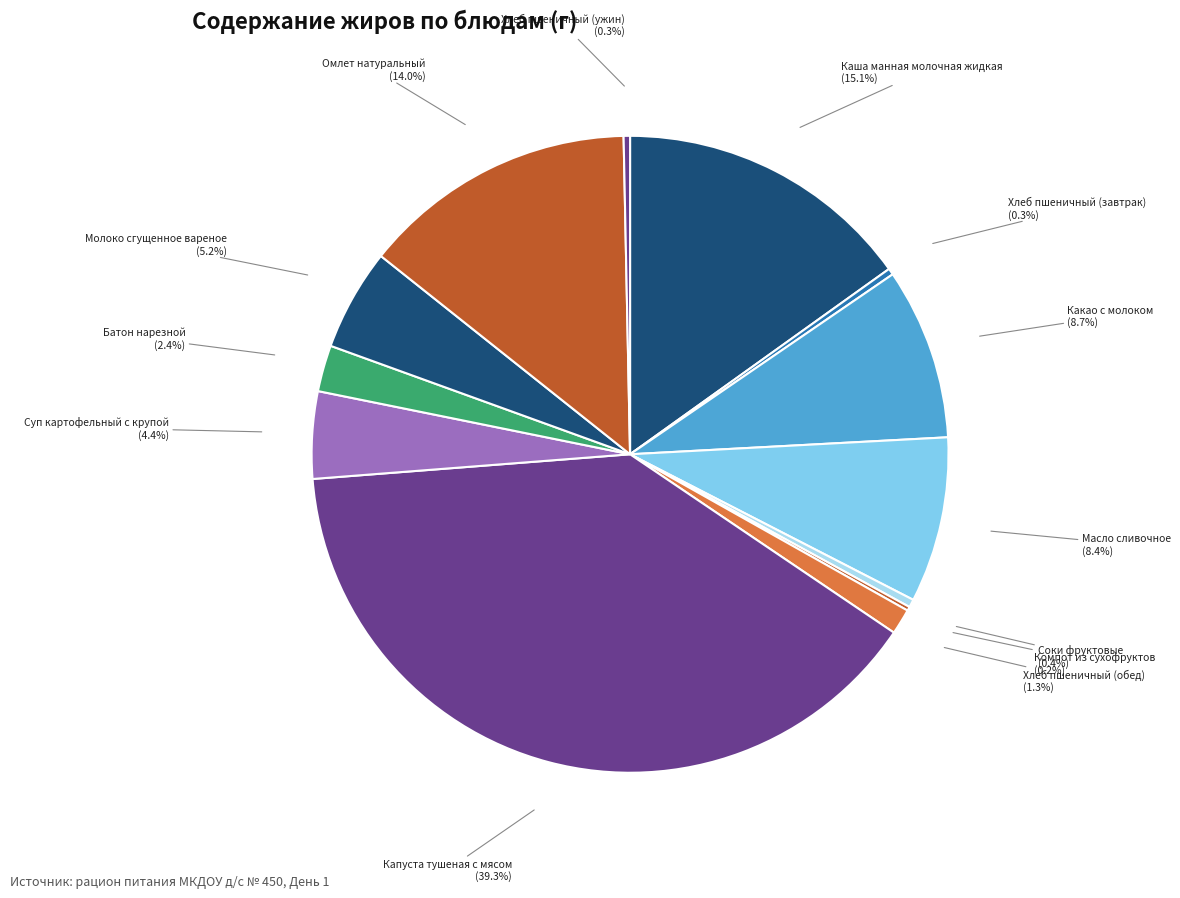

Which has a higher value, Хлеб пшеничный (обед) or Соки фруктовые?

Хлеб пшеничный (обед)